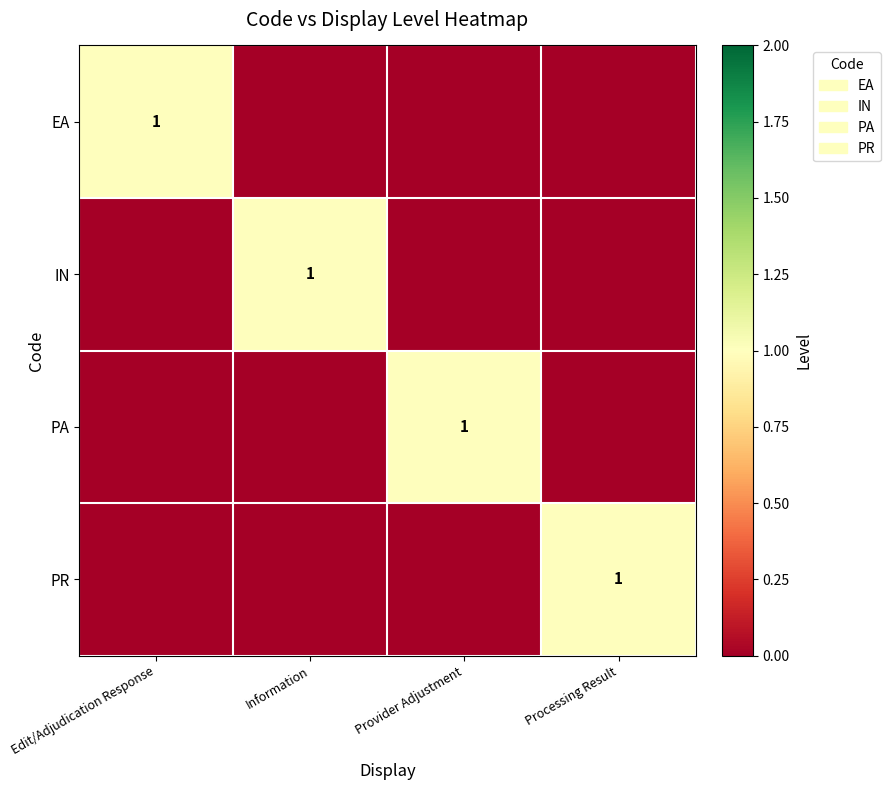

Is it true that PR equals 1 at Processing Result?

True